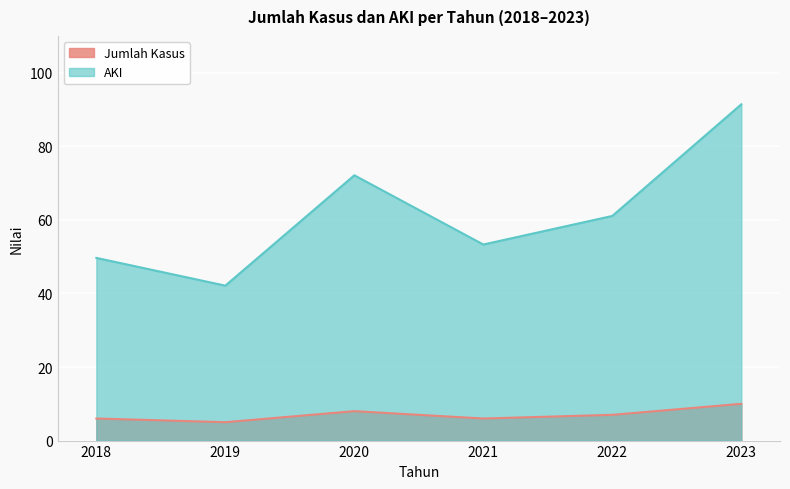

Which series has the largest range (max minus min)?

AKI